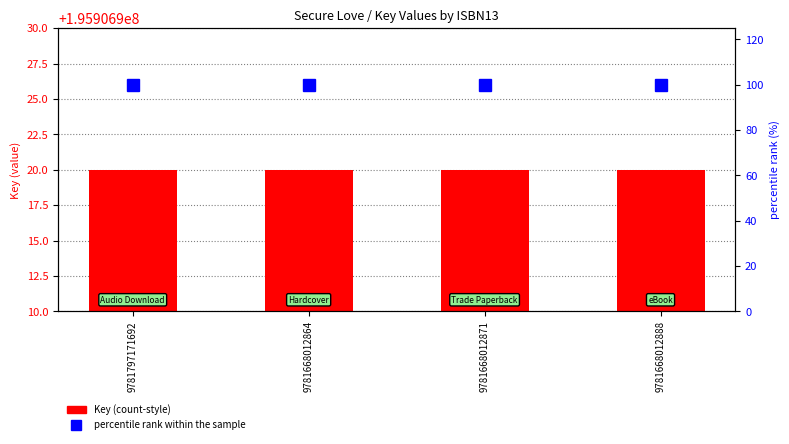

Reading left to right, what are all the values shown in this chart?

Key: 195906920	195906920	195906920	195906920
percentile rank within the sample: 100	100	100	100